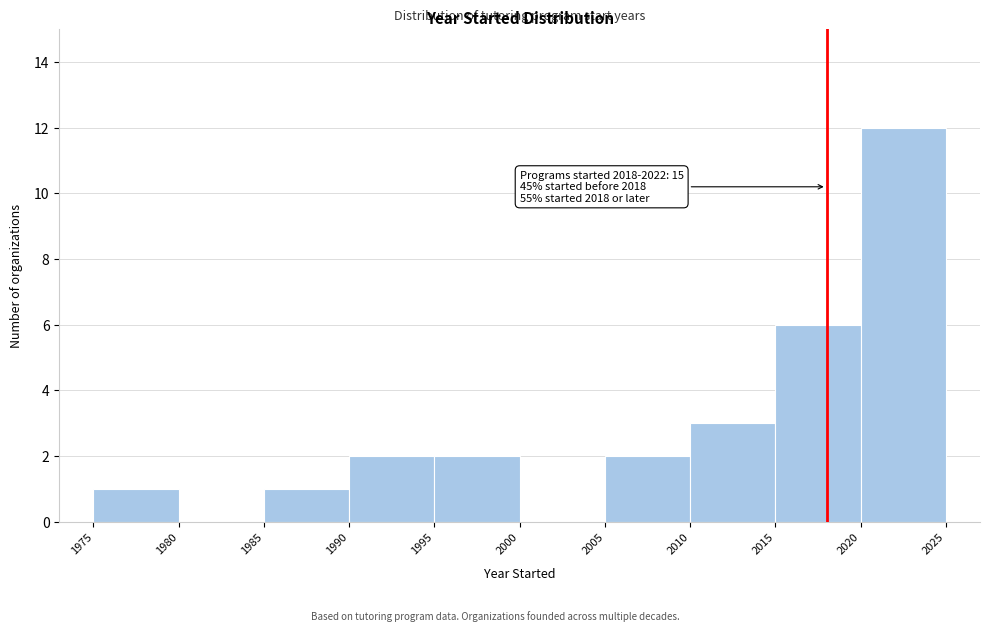

Which range on the x-axis has the tallest bar?

2020 to 2025